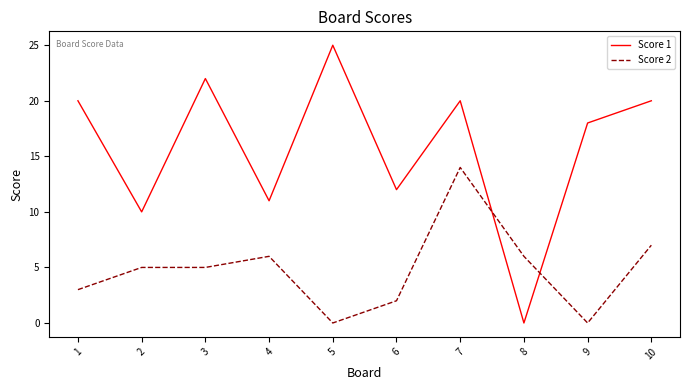

How many intersections are there between Score 1 and Score 2?

2